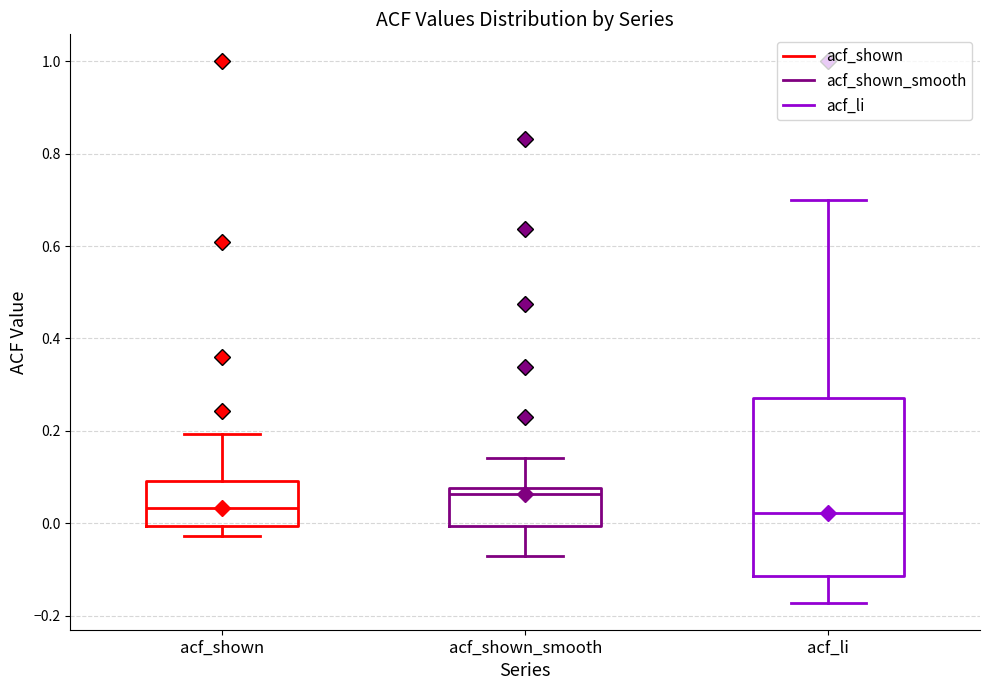

Which box has the highest median line?

acf_shown_smooth